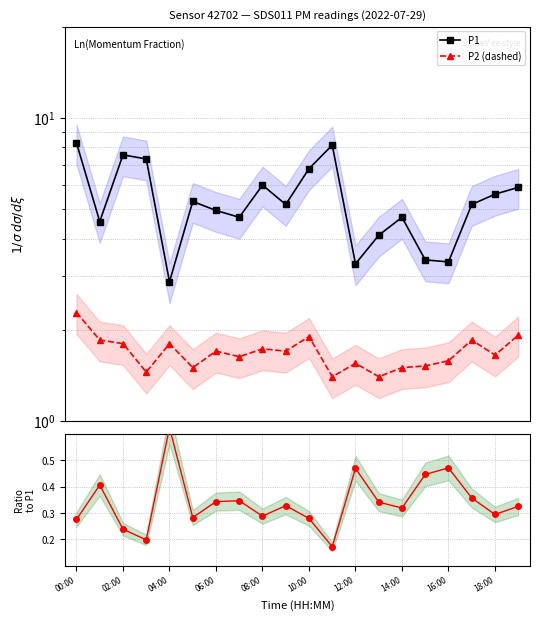

What is the sum of the P1 values at 00:00 and 14:00?

13.0